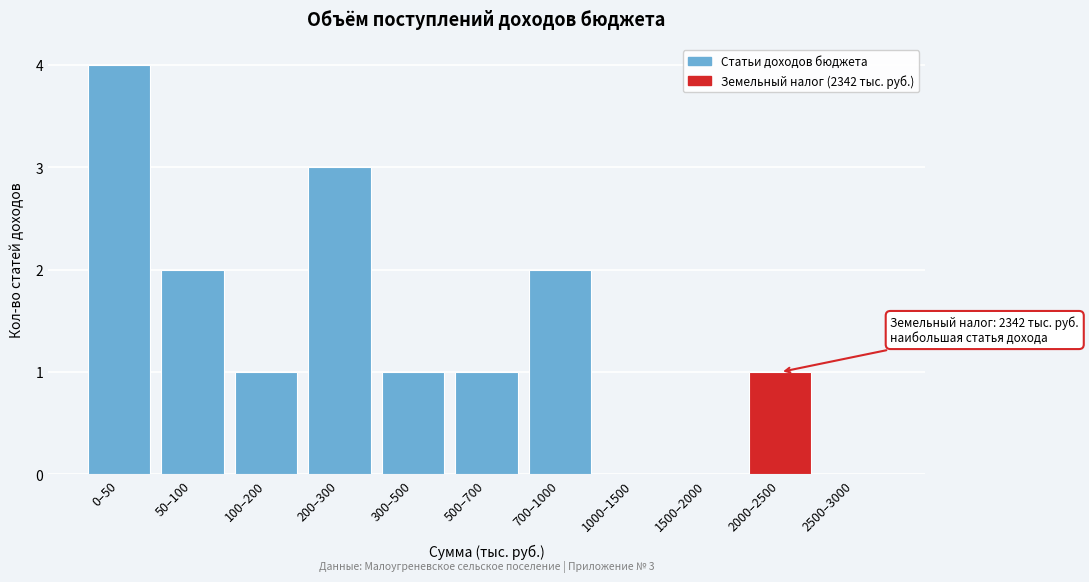

Reading left to right, what are all the values shown in this chart?

0–50=4	50–100=2	100–200=1	200–300=3	300–500=1	500–700=1	700–1000=2	1000–1500=0	1500–2000=0	2000–2500=1	2500–3000=0